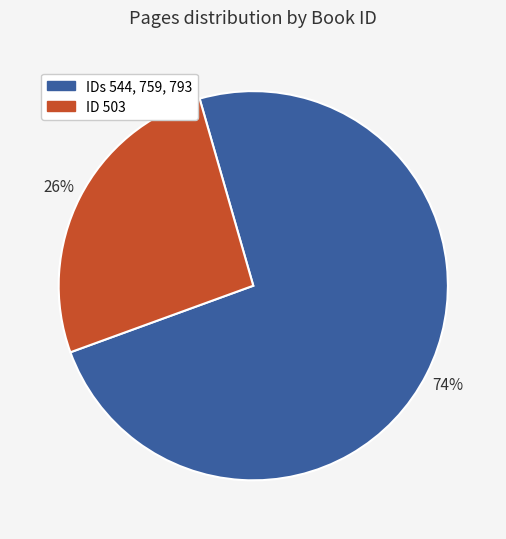

To the nearest percent, what is the difference between the largest and smallest slice percentages?

48%